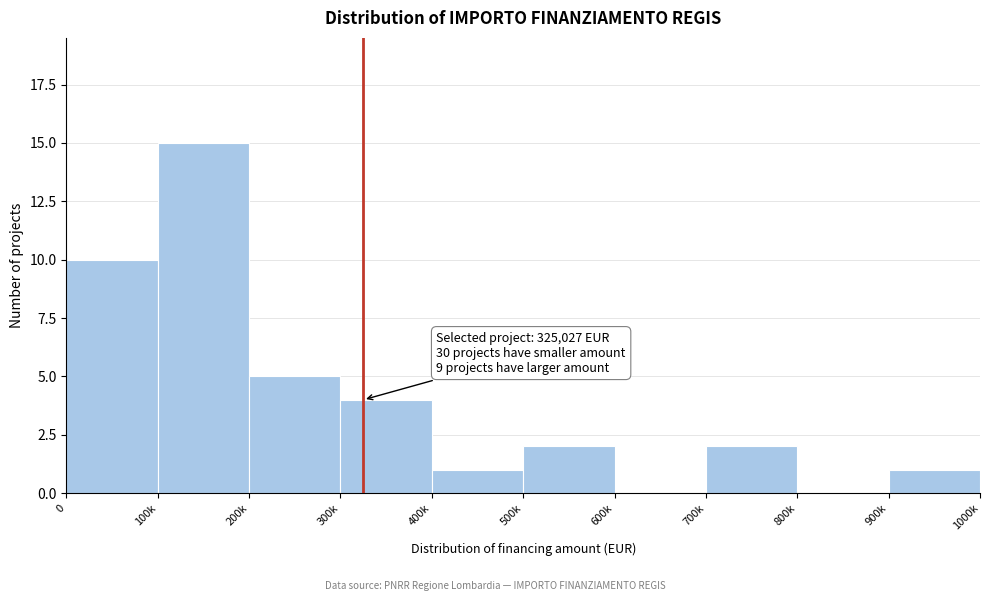

Reading left to right, list all the values displayed in this chart.

0=10	100k=15	200k=5	300k=4	400k=1	500k=2	600k=0	700k=2	800k=0	900k=1